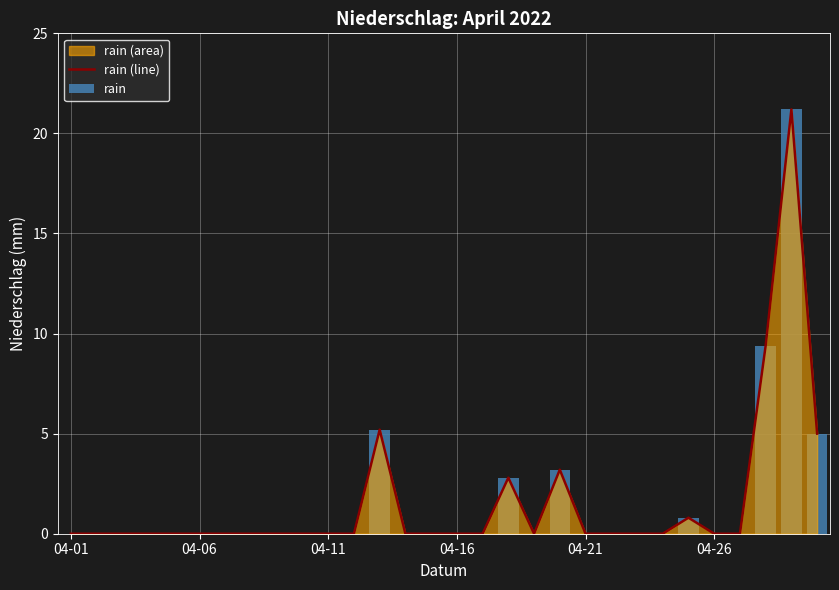

Is the value of rain at 10 greater than the value of rain (line) at 6?

No